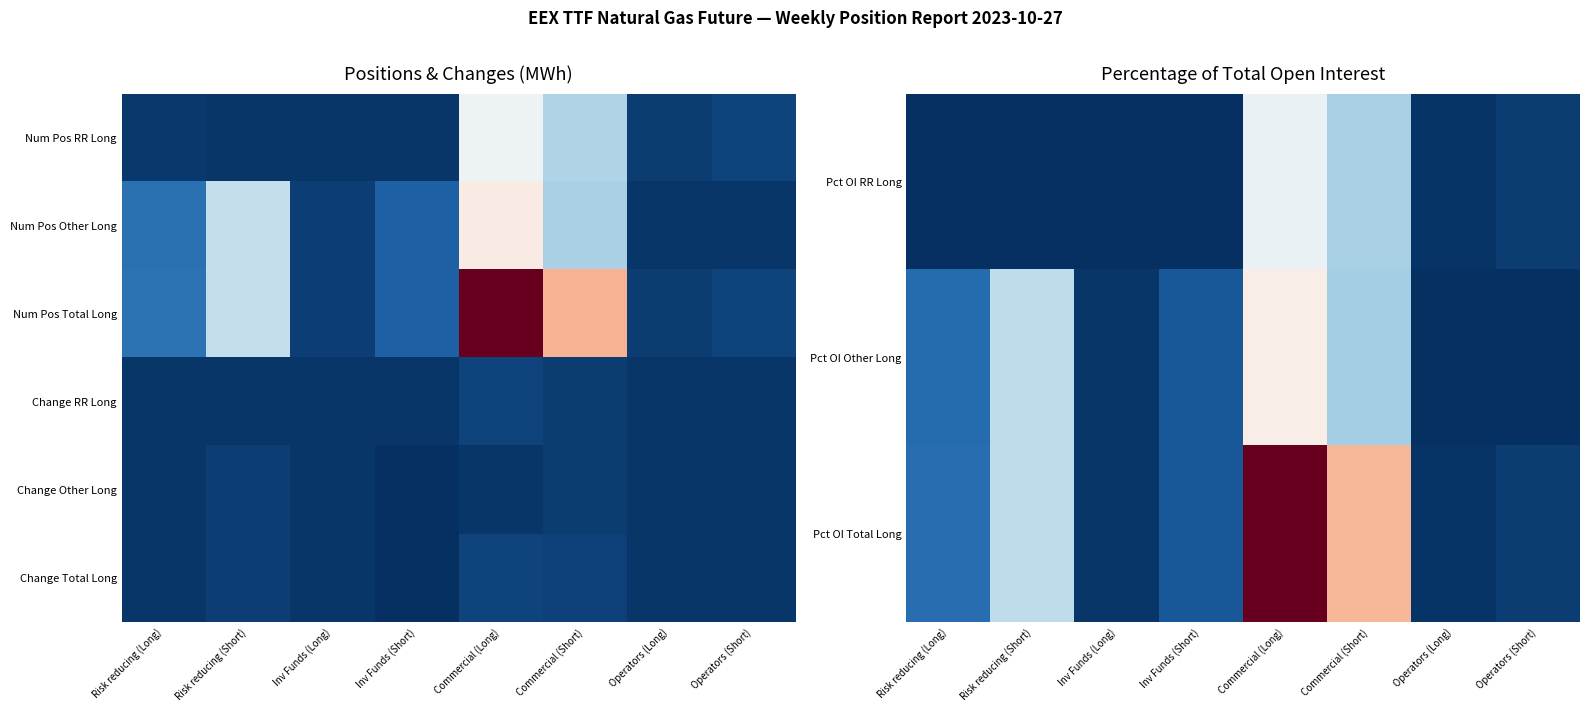

Reading left to right, what are all the values shown in this chart?

Pct OI RR Long: Risk reducing (Long)=0.2	Risk reducing (Short)=0.1	Inv Funds (Long)=0.0	Inv Funds (Short)=0.0	Commercial (Long)=40.9	Commercial (Short)=29.7	Operators (Long)=0.9	Operators (Short)=2.1
Pct OI Other Long: Risk reducing (Long)=10.1	Risk reducing (Short)=32.6	Inv Funds (Long)=1.3	Inv Funds (Short)=6.8	Commercial (Long)=46.6	Commercial (Short)=28.7	Operators (Long)=0.0	Operators (Short)=0.0
Pct OI Total Long: Risk reducing (Long)=10.3	Risk reducing (Short)=32.6	Inv Funds (Long)=1.3	Inv Funds (Short)=6.8	Commercial (Long)=87.5	Commercial (Short)=58.4	Operators (Long)=0.9	Operators (Short)=2.1
Change RR Long: Risk reducing (Long)=18687.0	Risk reducing (Short)=-32954.0	Inv Funds (Long)=9598.0	Inv Funds (Short)=0.0	Commercial (Long)=7206583.0	Commercial (Short)=2956251.0	Operators (Long)=-8616.0	Operators (Short)=-11765.0
Change Other Long: Risk reducing (Long)=83390.0	Risk reducing (Short)=5443866.0	Inv Funds (Long)=-291792.0	Inv Funds (Short)=-4809748.0	Commercial (Long)=279690.0	Commercial (Short)=3751890.0	Operators (Long)=0.0	Operators (Short)=0.0
Change Total Long: Risk reducing (Long)=102077.0	Risk reducing (Short)=5410912.0	Inv Funds (Long)=-282194.0	Inv Funds (Short)=-4809748.0	Commercial (Long)=7486273.0	Commercial (Short)=6708141.0	Operators (Long)=-8616.0	Operators (Short)=-11765.0